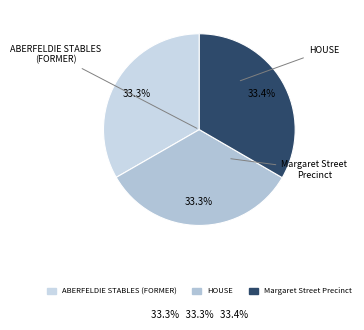

Count the number of slices in the pie.

3